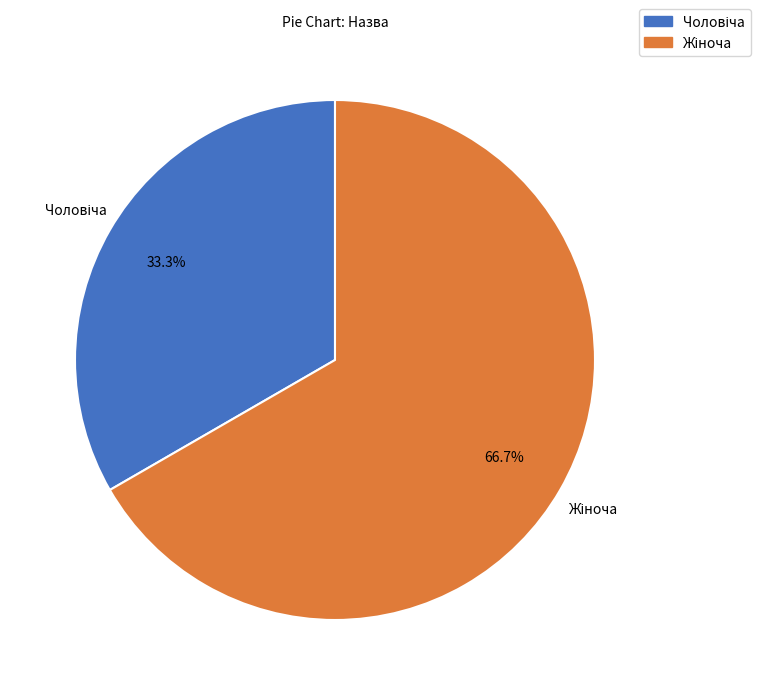

How many segments does this pie chart have?

2